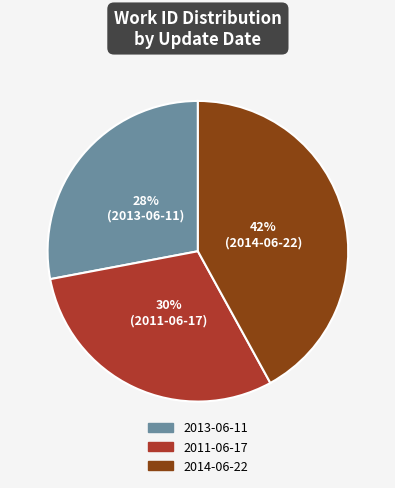

To the nearest percent, what is the combined percentage of 2011-06-17 and 2013-06-11?

58%